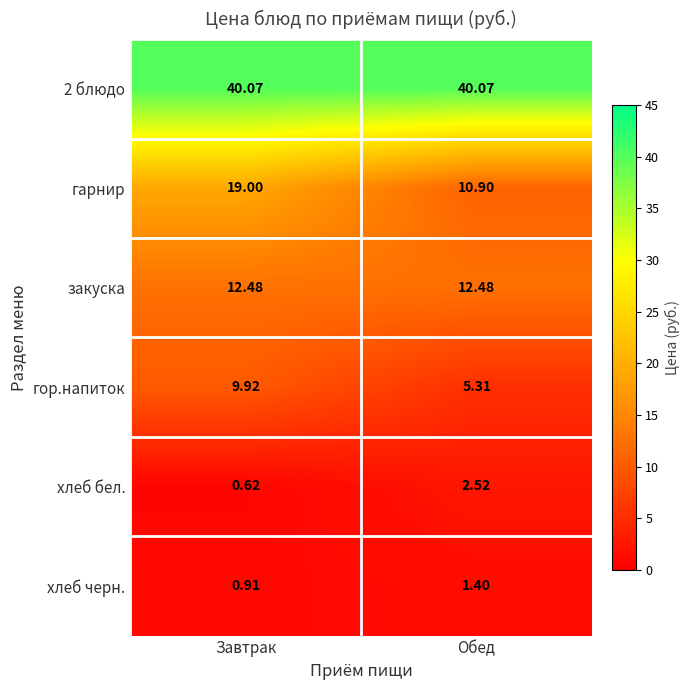

Which label corresponds to the smallest value in the chart?

Завтрак